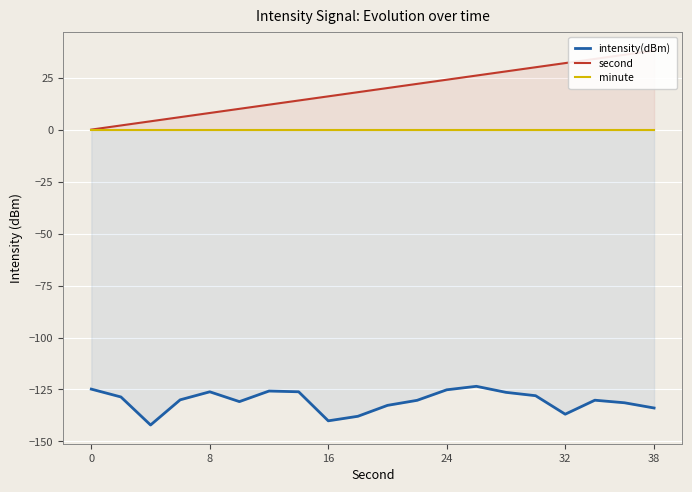

Reading left to right, transcribe all the data shown in this chart.

intensity(dBm): -124.8	-128.6	-142.1	-130.0	-126.1	-130.8	-125.7	-126.1	-140.1	-137.9	-132.6	-130.2	-125.1	-123.5	-126.4	-128.0	-136.9	-130.2	-131.4	-133.9
second: 0.0	2.0	4.0	6.0	8.0	10.0	12.0	14.0	16.0	18.0	20.0	22.0	24.0	26.0	28.0	30.0	32.0	34.0	36.0	38.0
minute: 0.0	0.0	0.0	0.0	0.0	0.0	0.0	0.0	0.0	0.0	0.0	0.0	0.0	0.0	0.0	0.0	0.0	0.0	0.0	0.0